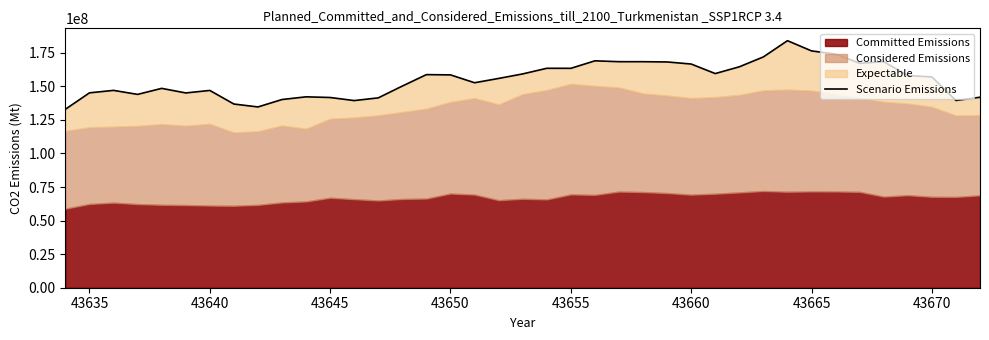

Where is the data nearest to the value 158468000?

43650